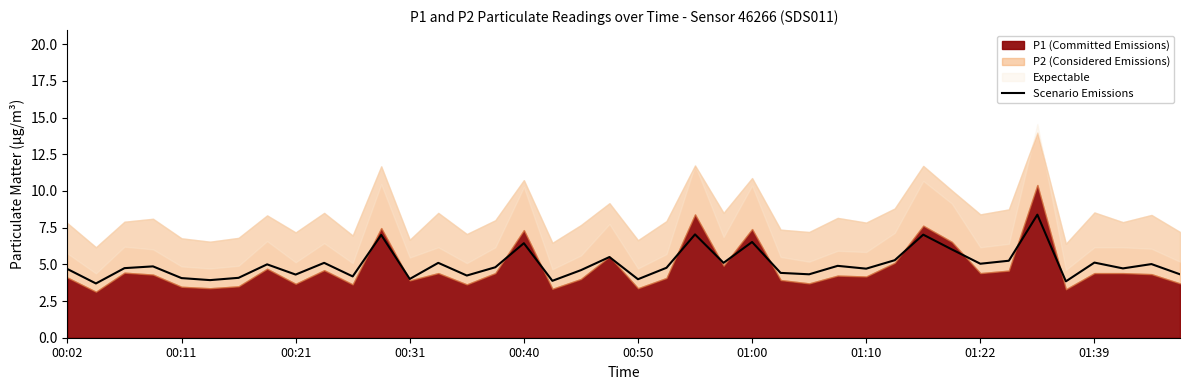

Is it true that Scenario Emissions equals 4.7 at 00:02?

True